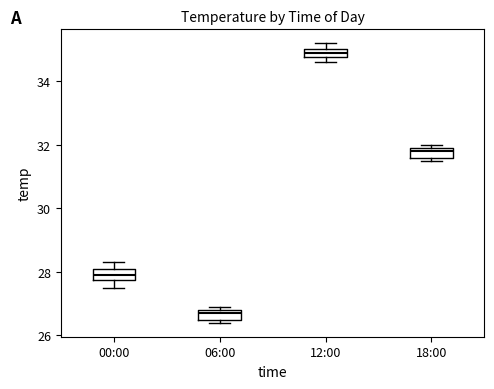

Which box has the lowest median line?

06:00